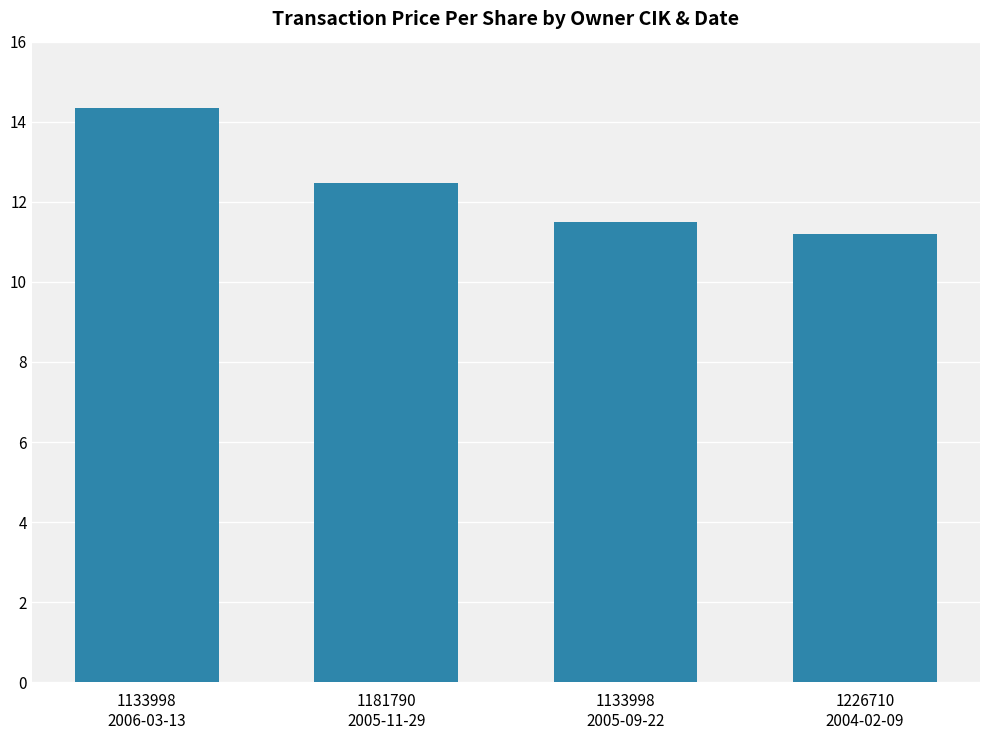

Rank the categories by value from highest to lowest.

1133998
2006-03-13, 1181790
2005-11-29, 1133998
2005-09-22, 1226710
2004-02-09